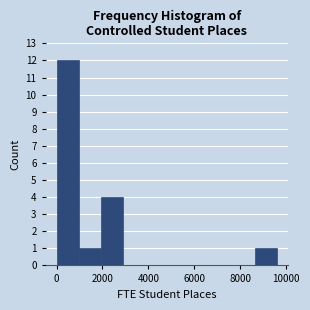

Reading left to right, list every bar in this chart as the range it spans on the x-axis followed by its height. Neither the bar edges nor the heights are printed on the chart, so give them approximately, as read against the axes.

0 to 1000: 12
1000 to 2000: 1
2000 to 2800: 4
2800 to 3800: 0
3800 to 4800: 0
4800 to 5800: 0
5800 to 6800: 0
6800 to 7600: 0
7600 to 8600: 0
8600 to 9600: 1